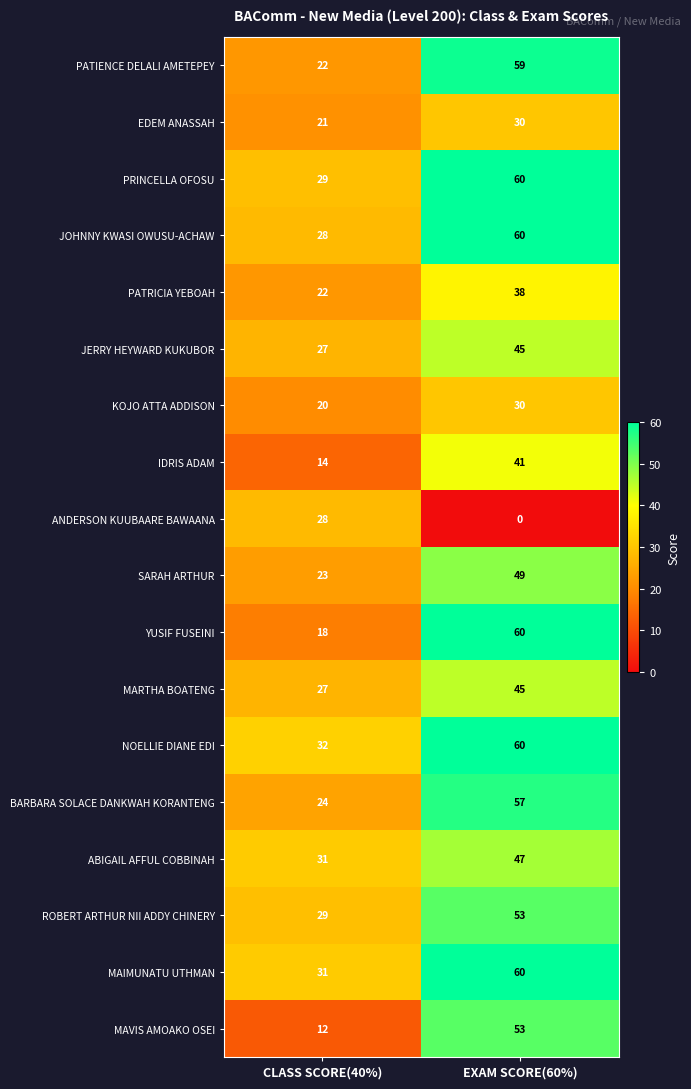

What is the total value across all series at CLASS SCORE(40%)?

438